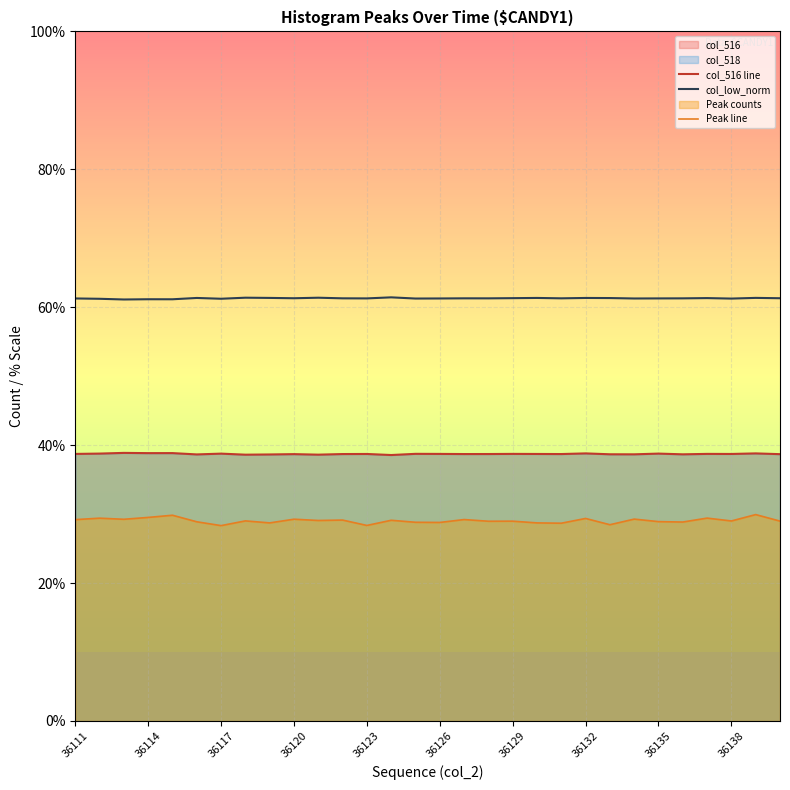

True or false: col_low_norm has a value of 12.5 at 17.

False